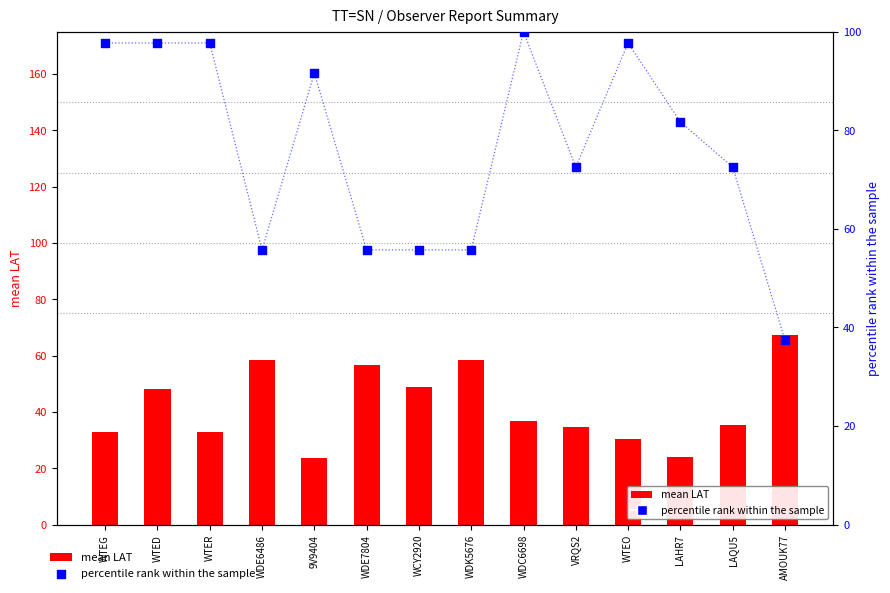

Which series reaches the maximum Y coordinate?

percentile rank within the sample